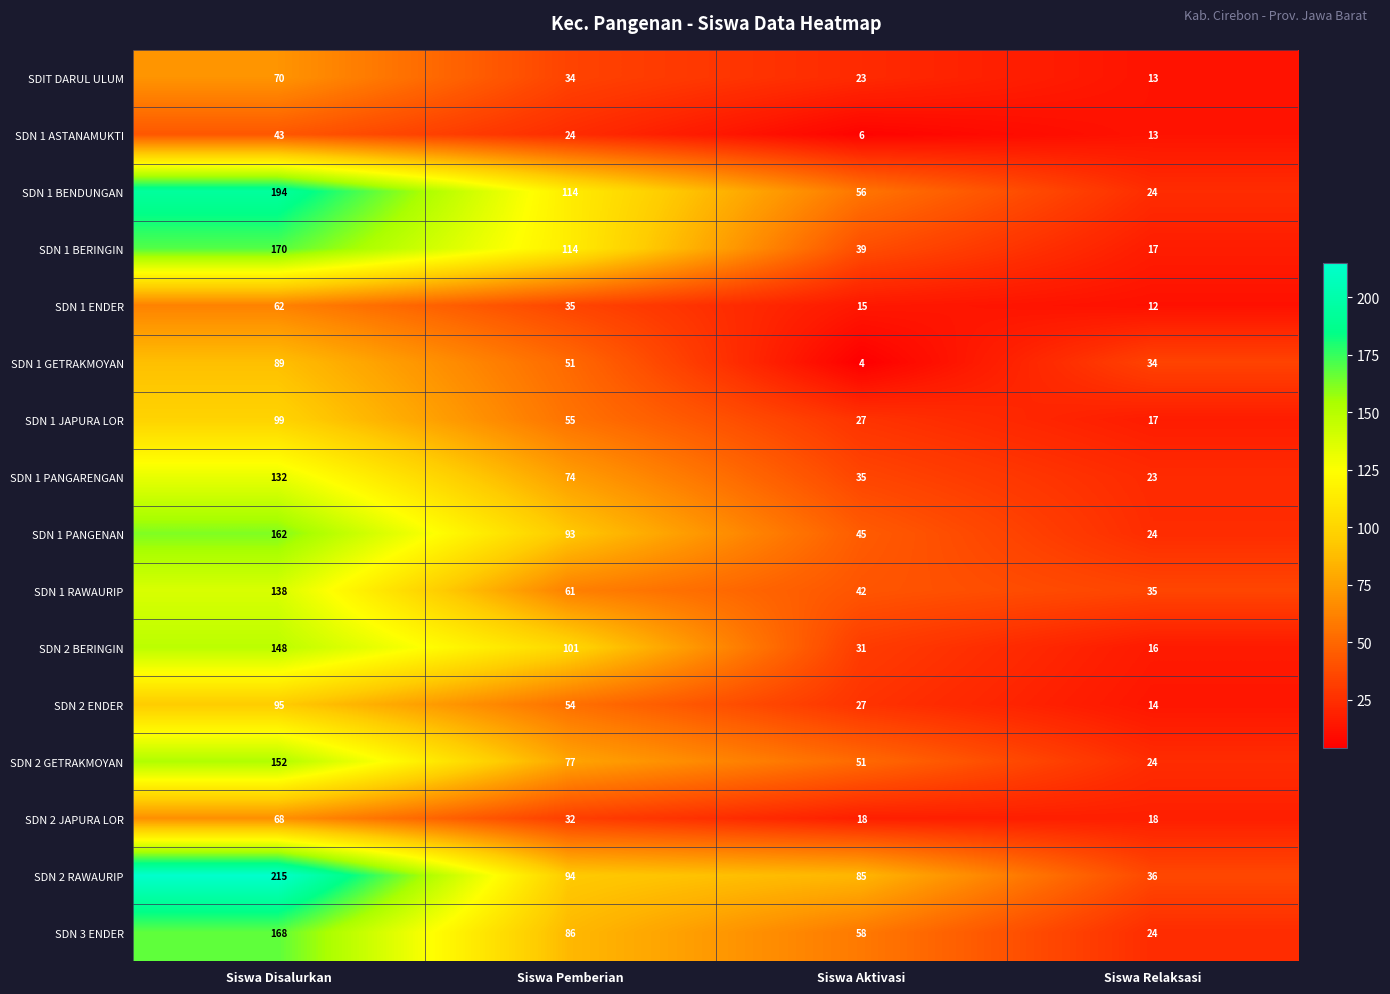

How many distinct data groups are displayed?

16